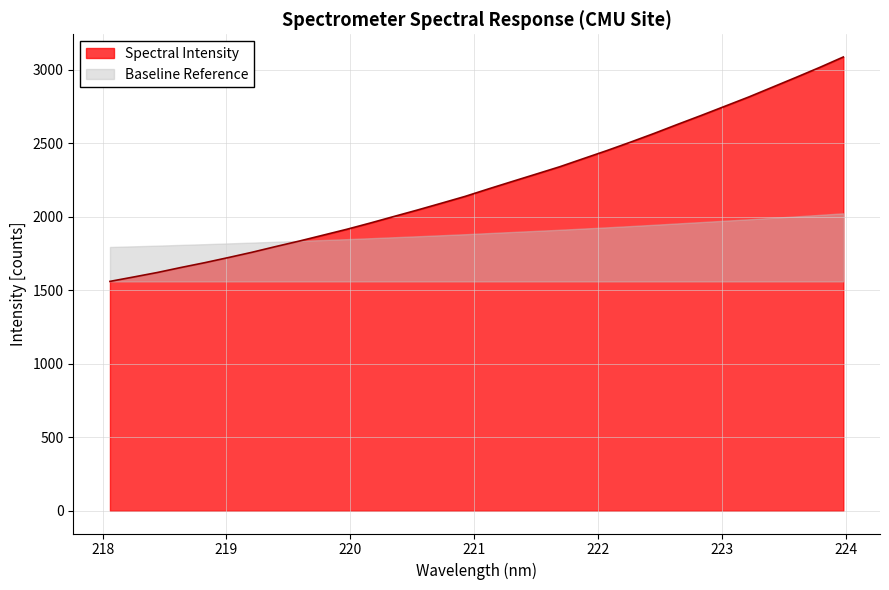

What is the label of the 15th point from the right?

221.3083